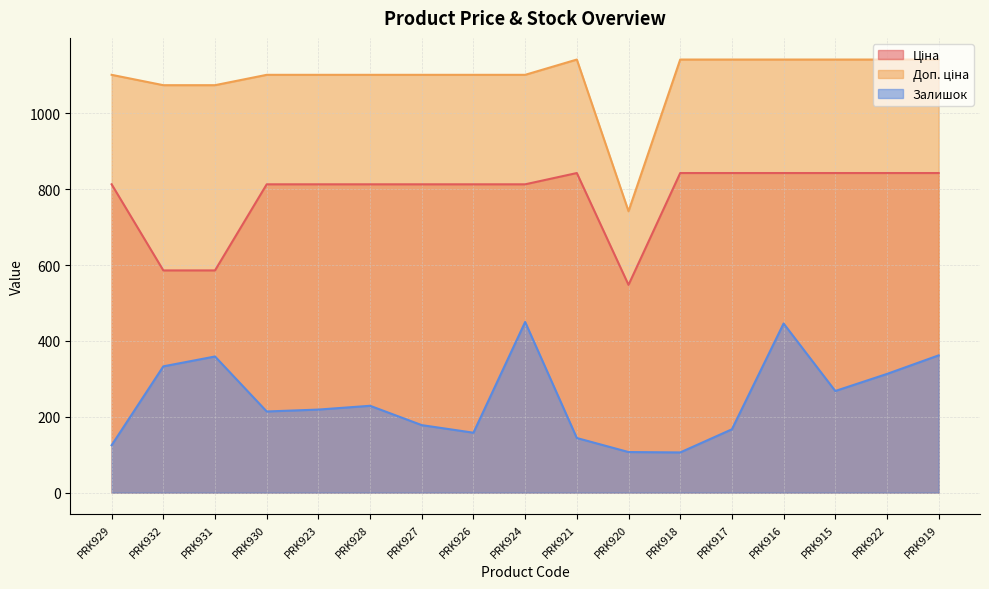

What is the label of the 13th point from the right?

PRK923